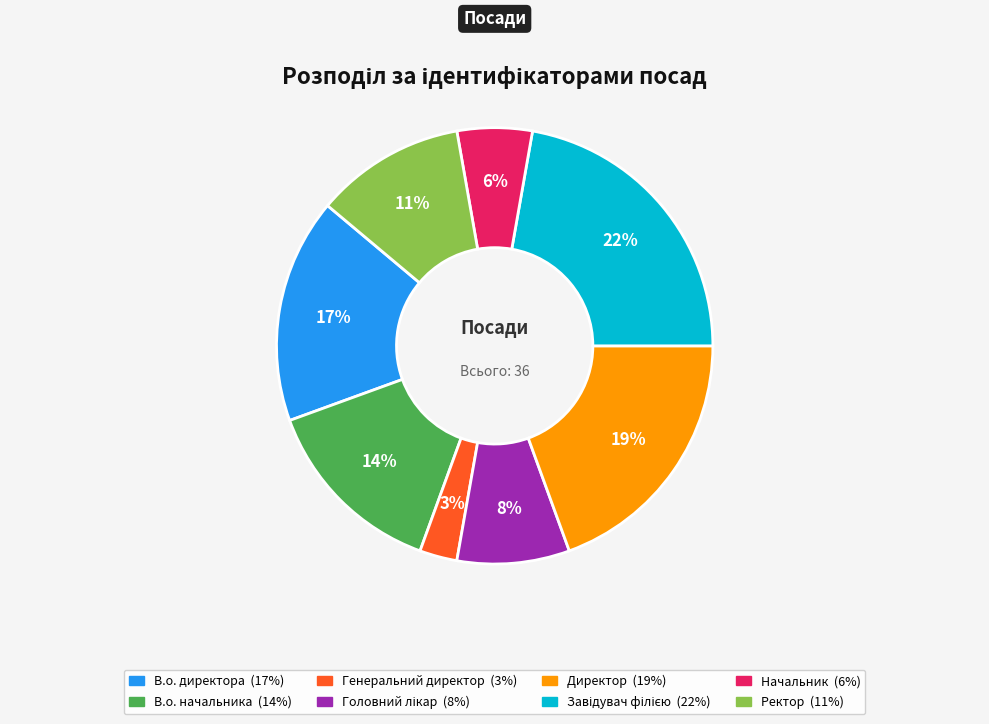

What is the smallest slice in the pie chart?

Генеральний директор